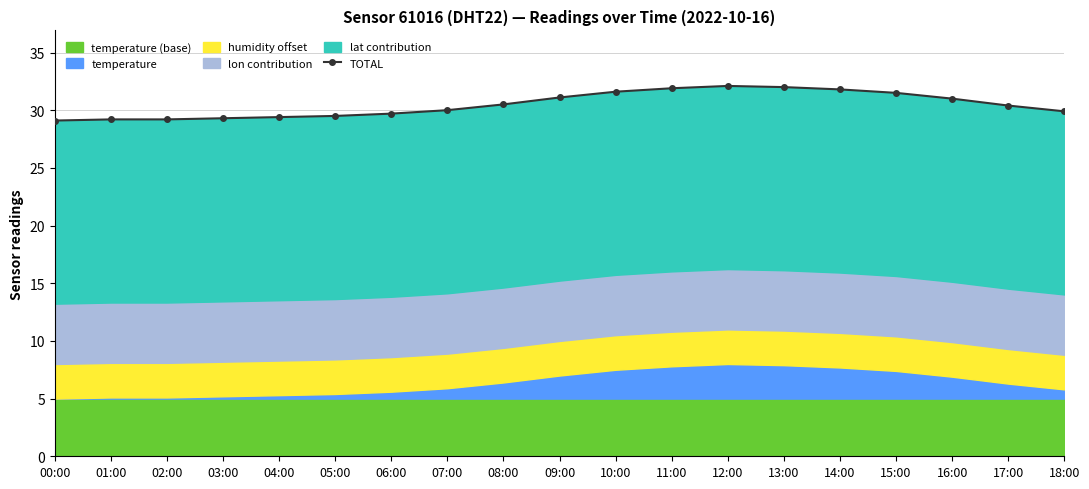

What is the minimum value shown in the chart?

29.1